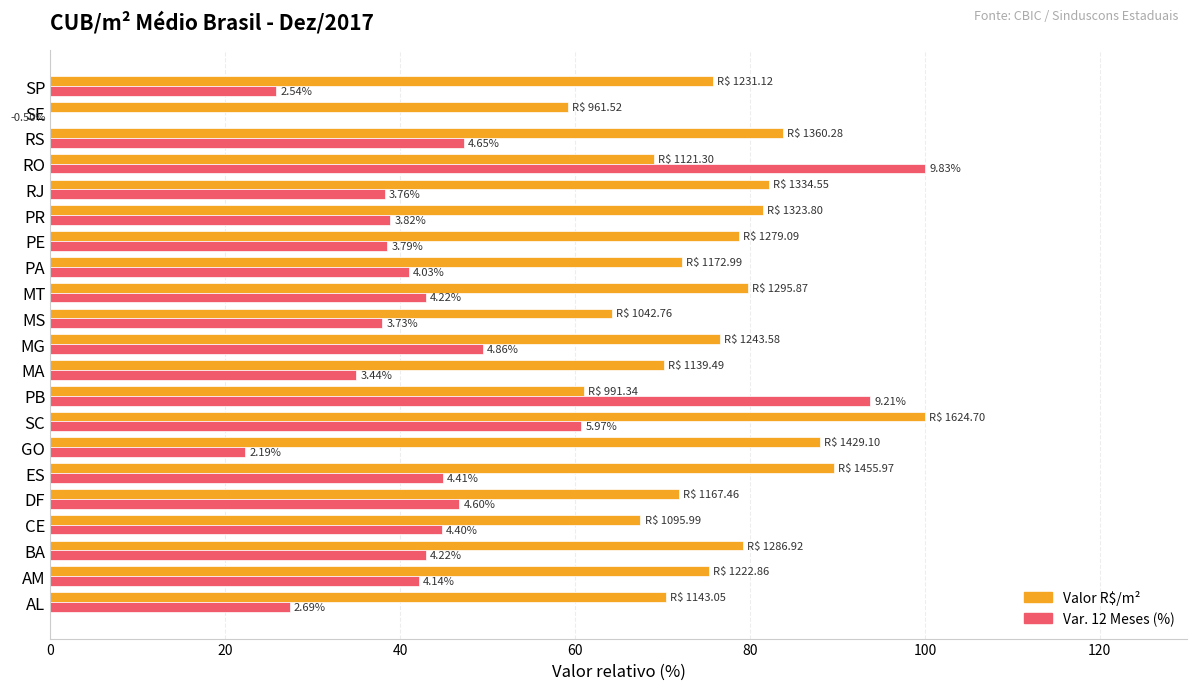

Reading left to right, extract all data points from this chart.

Valor R$/m² (normalizado): 70.4	75.3	79.2	67.5	71.9	89.6	88.0	100.0	61.0	70.1	76.5	64.2	79.8	72.2	78.7	81.5	82.1	69.0	83.7	59.2	75.8
Var. 12 Meses % (normalizado): 27.4	42.1	42.9	44.8	46.8	44.9	22.3	60.7	93.7	35.0	49.4	37.9	42.9	41.0	38.6	38.9	38.3	100.0	47.3	-5.1	25.8